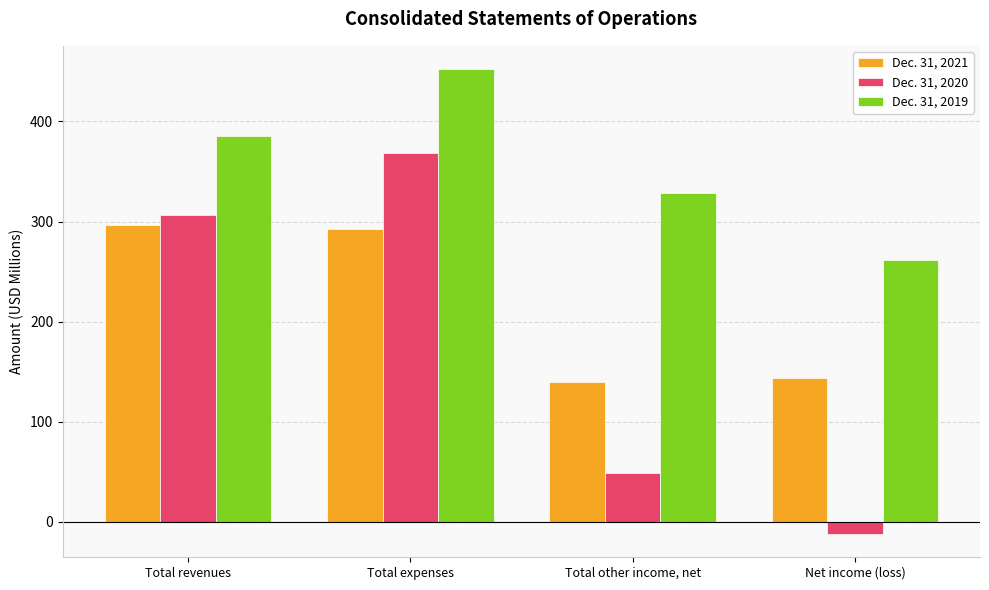

What is the total value across all series at Total other income, net?

516.8